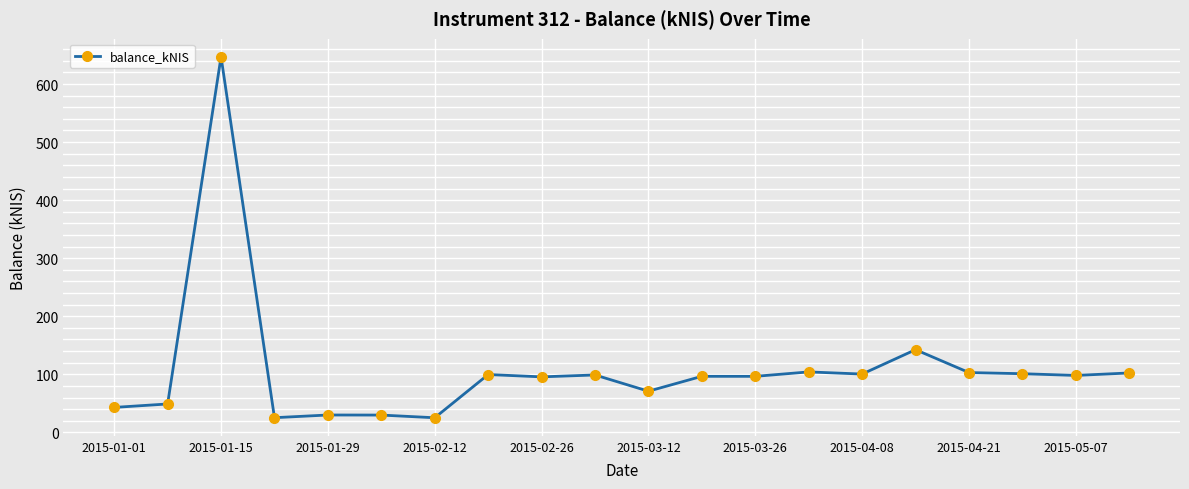

What is the greatest value displayed?

647.0